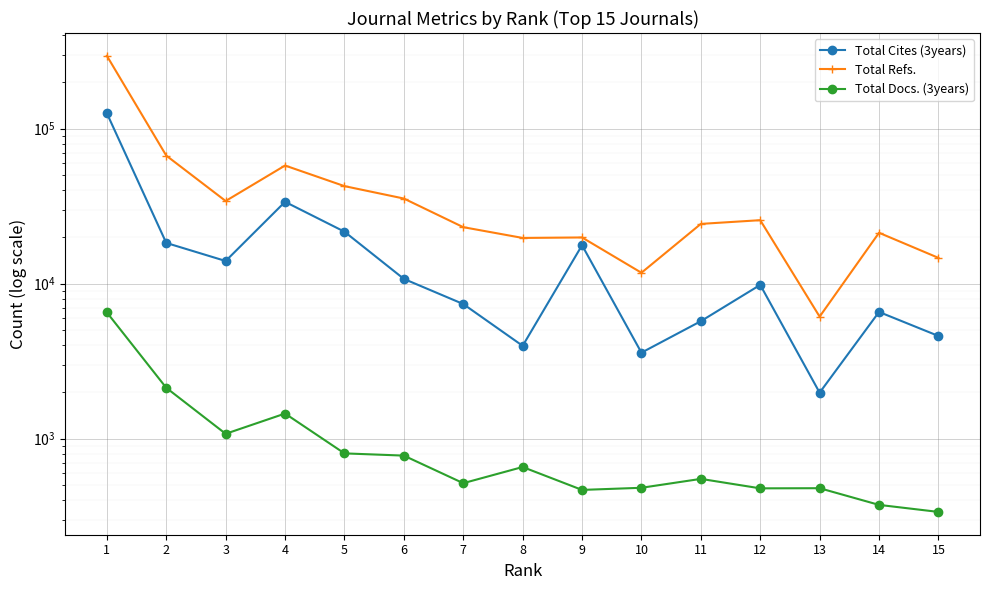

The Total Docs. (3years) series shows 802 at 5. True or false?

True